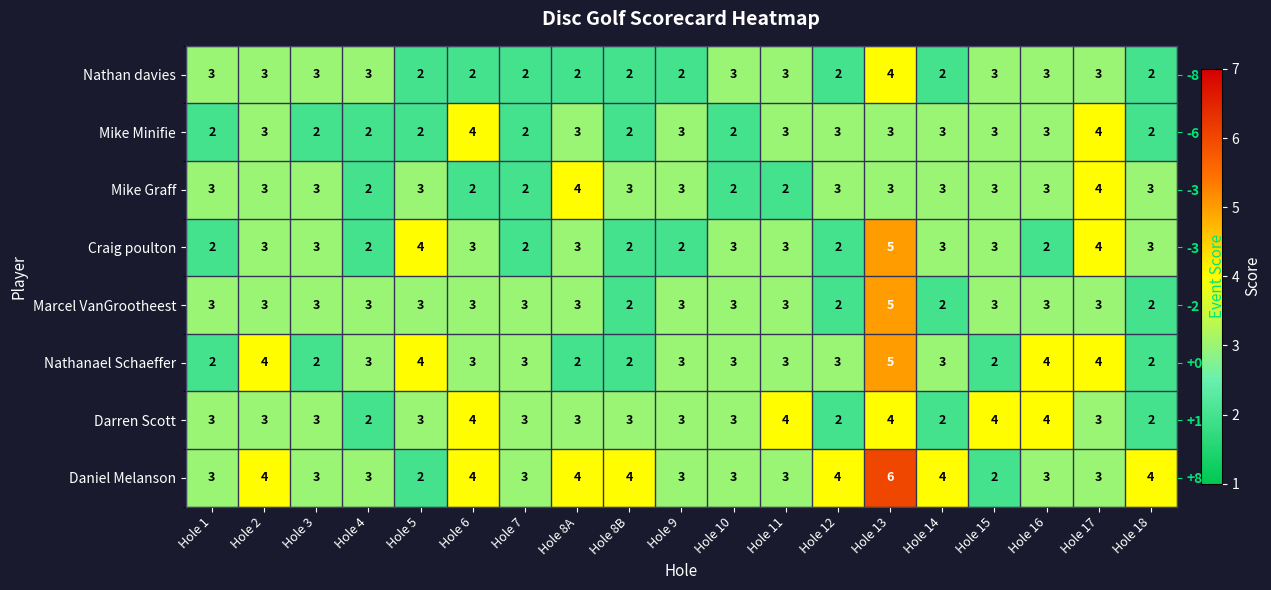

The value of Craig poulton at Hole 6 is 3. True or false?

True